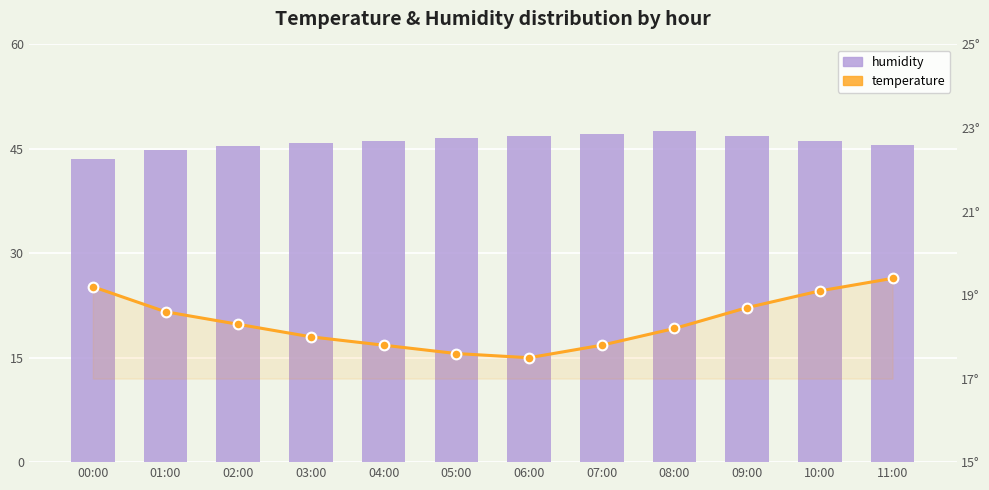

The humidity series shows 66.7 at 10:00. True or false?

False